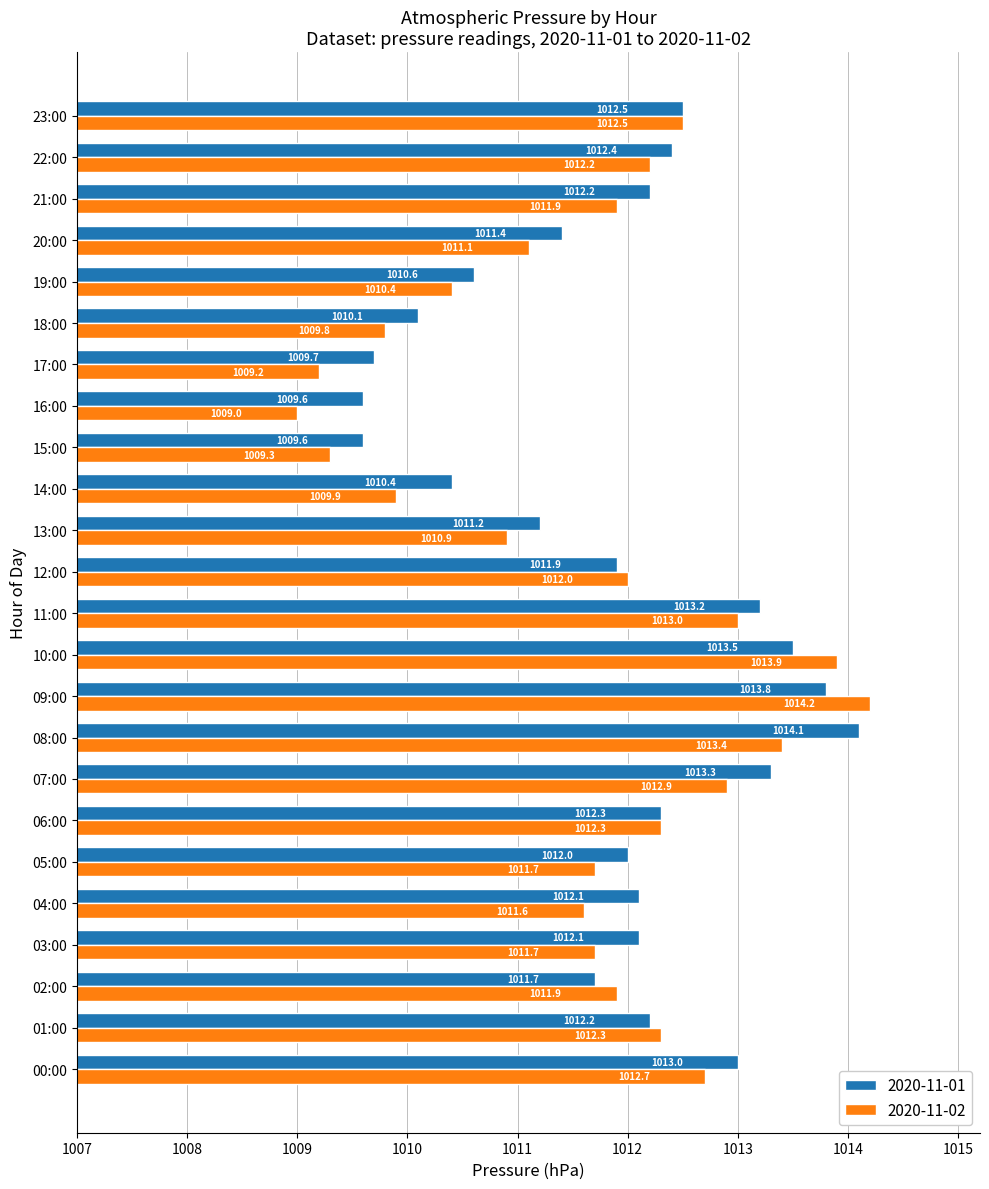

What are all the series names shown in the legend?

2020-11-01, 2020-11-02